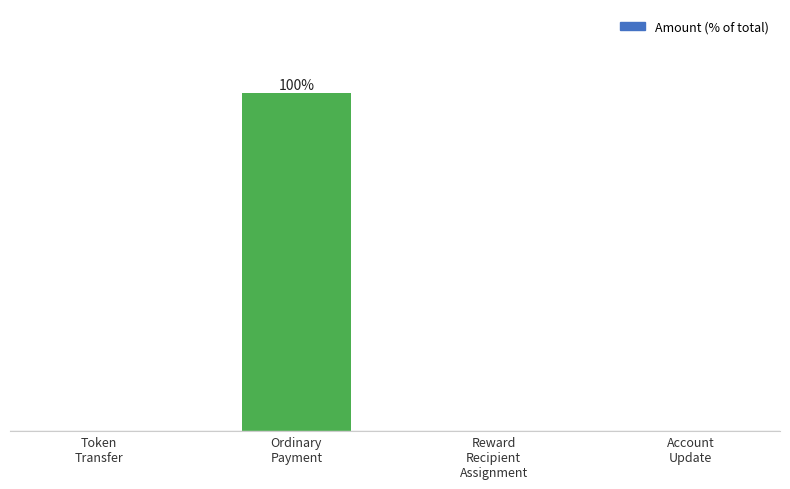

What position from the right is Token
Transfer?

4